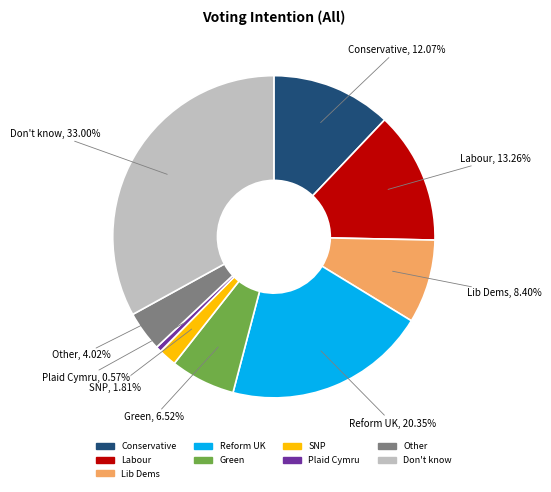

Is there any slice that represents more than half of the pie?

No